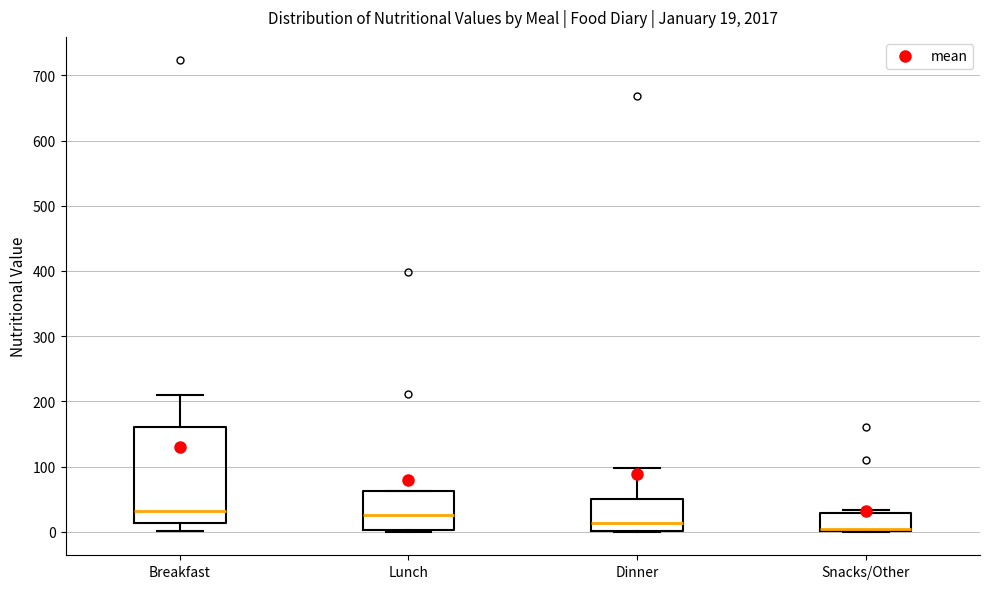

Which box is the tallest, from its lower edge to its upper edge?

Breakfast